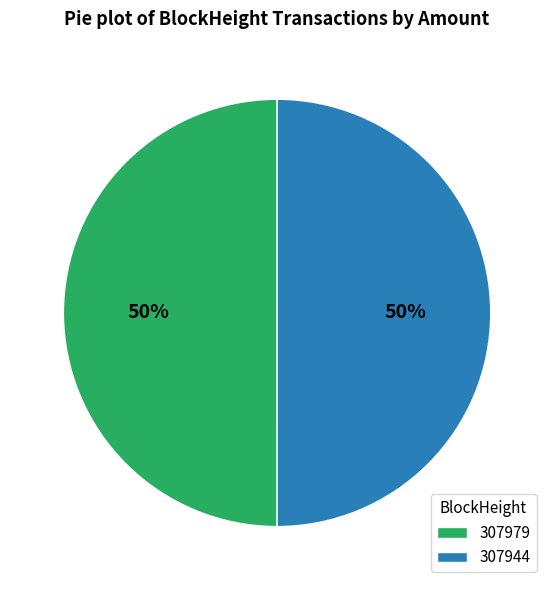

How many slices are in this pie chart?

2